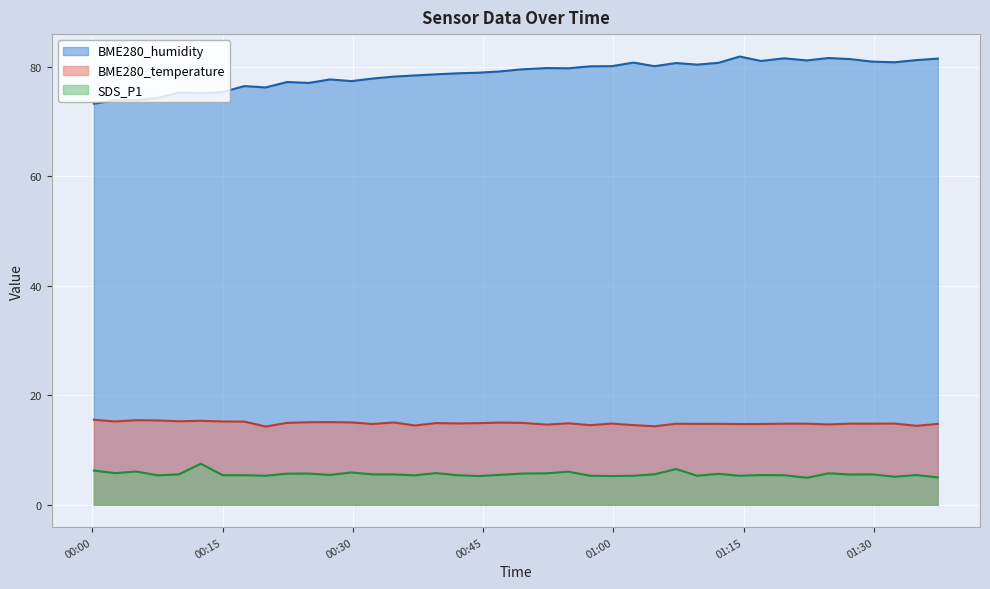

How many lines are shown in the chart?

3